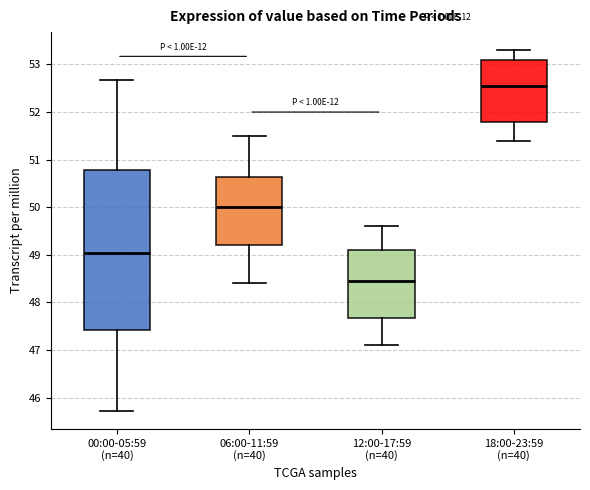

Reading left to right, read every box against the y-axis: the position of its median line, the range the box covers, and the ends of its whiskers. The values are not printed on the chart, so give them approximately, as read against the axis.

00:00-05:59 (n=40): median 49.0, box 47.4 to 50.8, whiskers 45.7 to 52.7
06:00-11:59 (n=40): median 50.0, box 49.2 to 50.6, whiskers 48.4 to 51.5
12:00-17:59 (n=40): median 48.5, box 47.7 to 49.1, whiskers 47.1 to 49.6
18:00-23:59 (n=40): median 52.6, box 51.8 to 53.1, whiskers 51.4 to 53.3